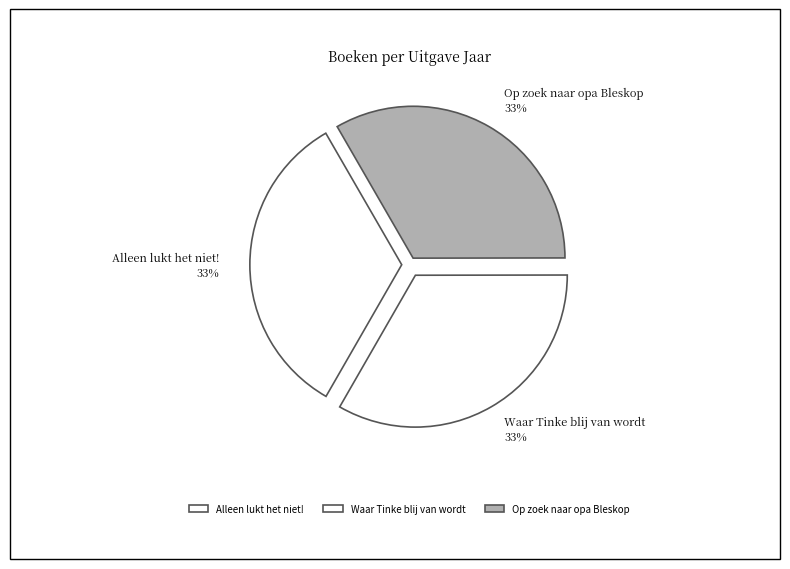

Do Waar Tinke blij van wordt and Alleen lukt het niet! together represent more than half of the pie?

Yes